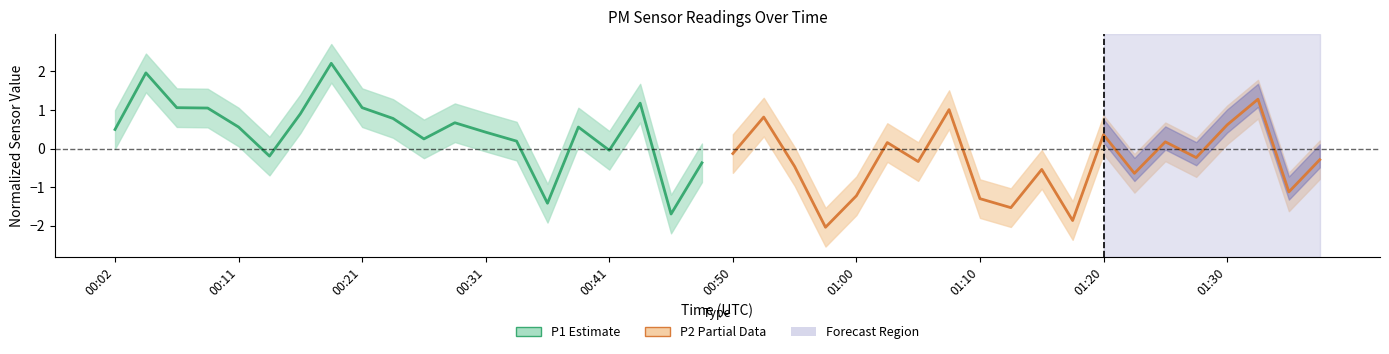

What is the minimum value for P1 (Estimate)?

-1.7